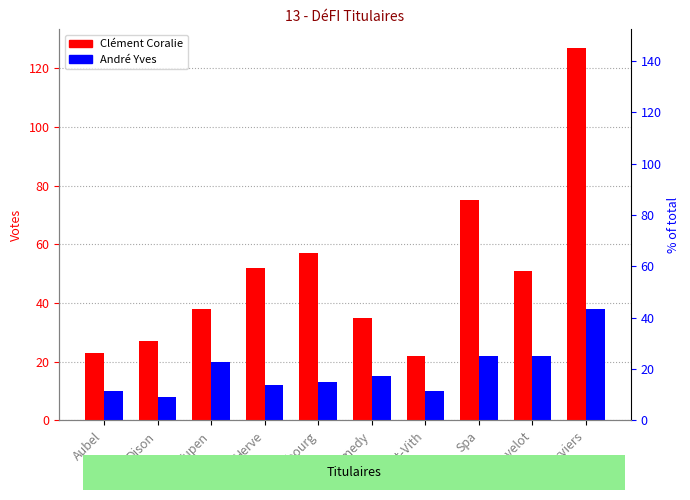

At which category does the chart reach its peak across all series?

Verviers